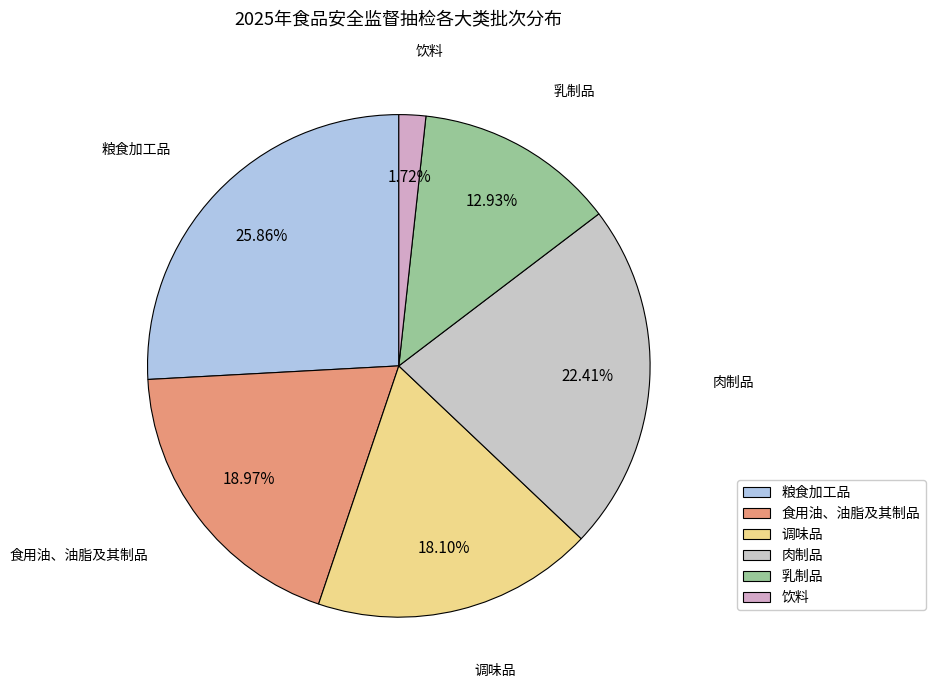

To the nearest percent, what portion does 肉制品 represent?

22%